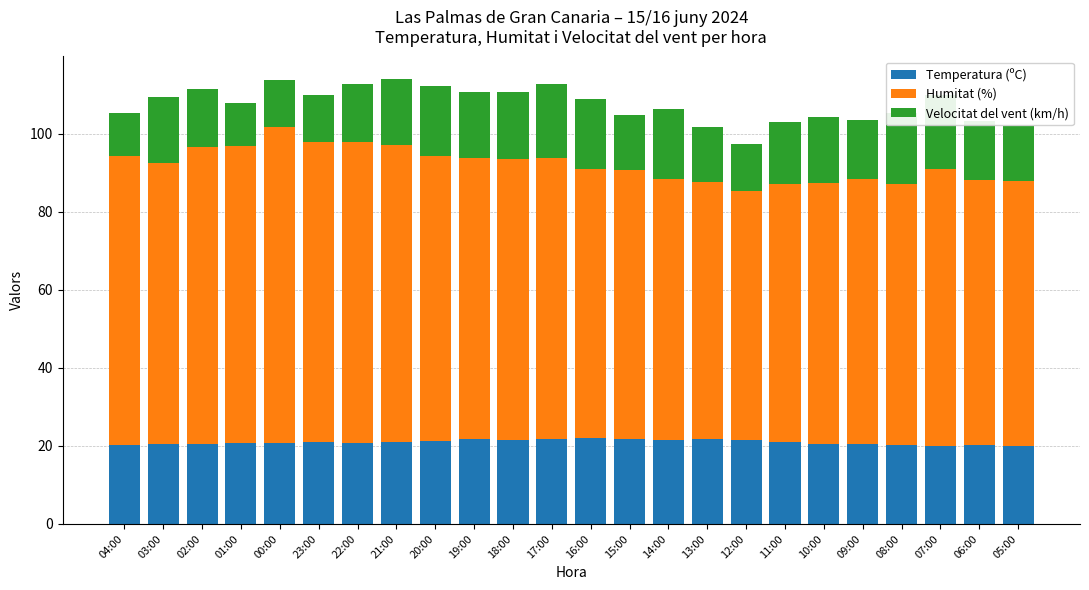

Is it true that Humitat (%) equals 112.9 at 15:00?

False